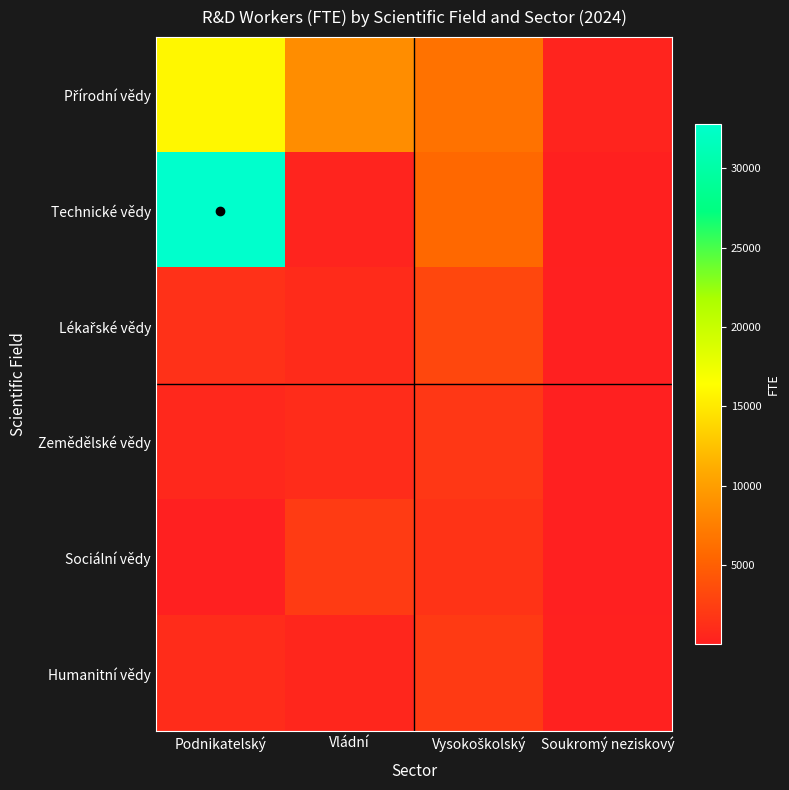

How many categories are shown in the chart?

4